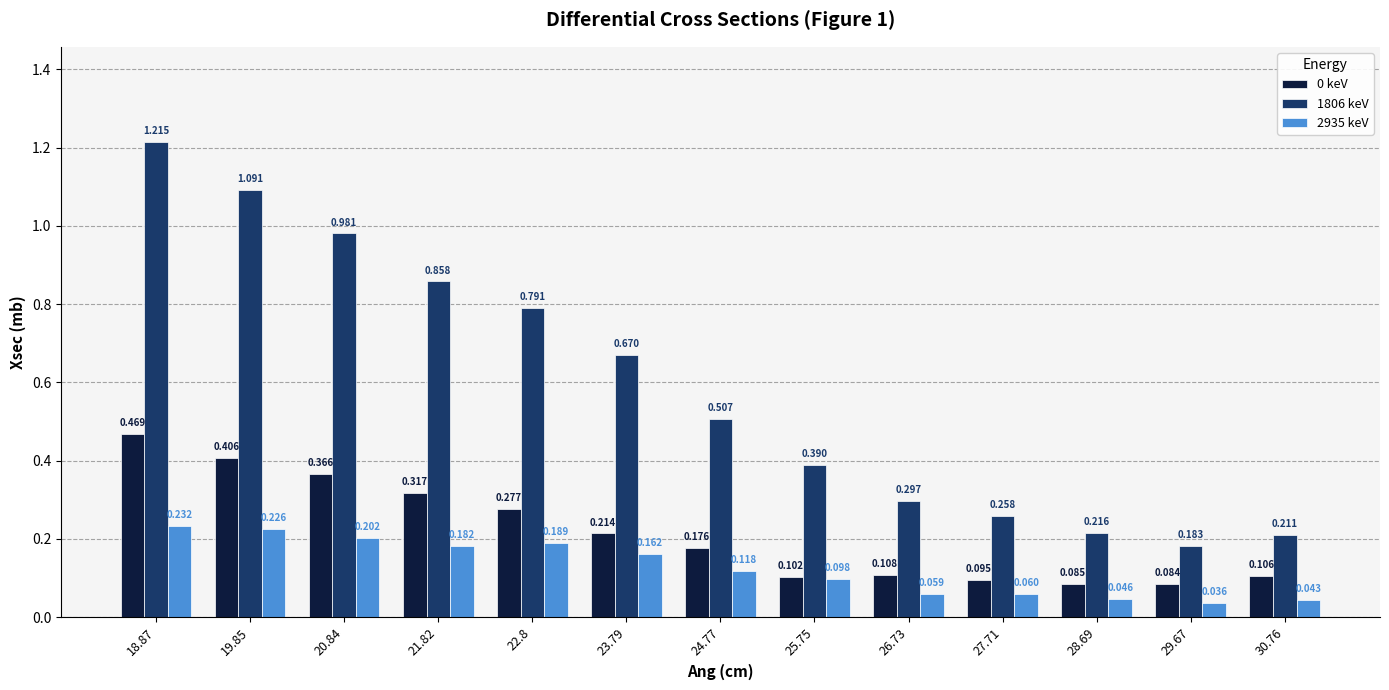

List the series in order of their peak value, lowest first.

2935 keV, 0 keV, 1806 keV